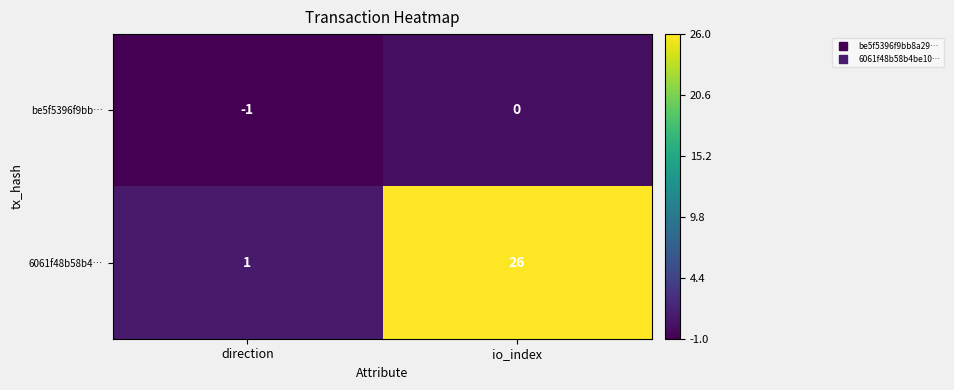

Which series has the largest range (max minus min)?

6061f48b58b4…